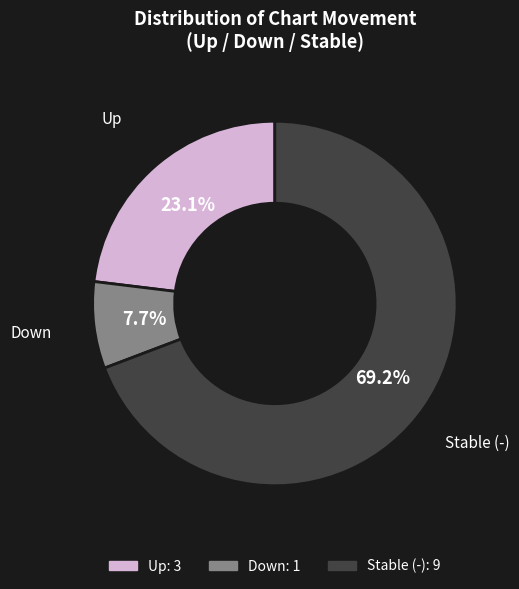

Is there a majority slice in this chart?

Yes